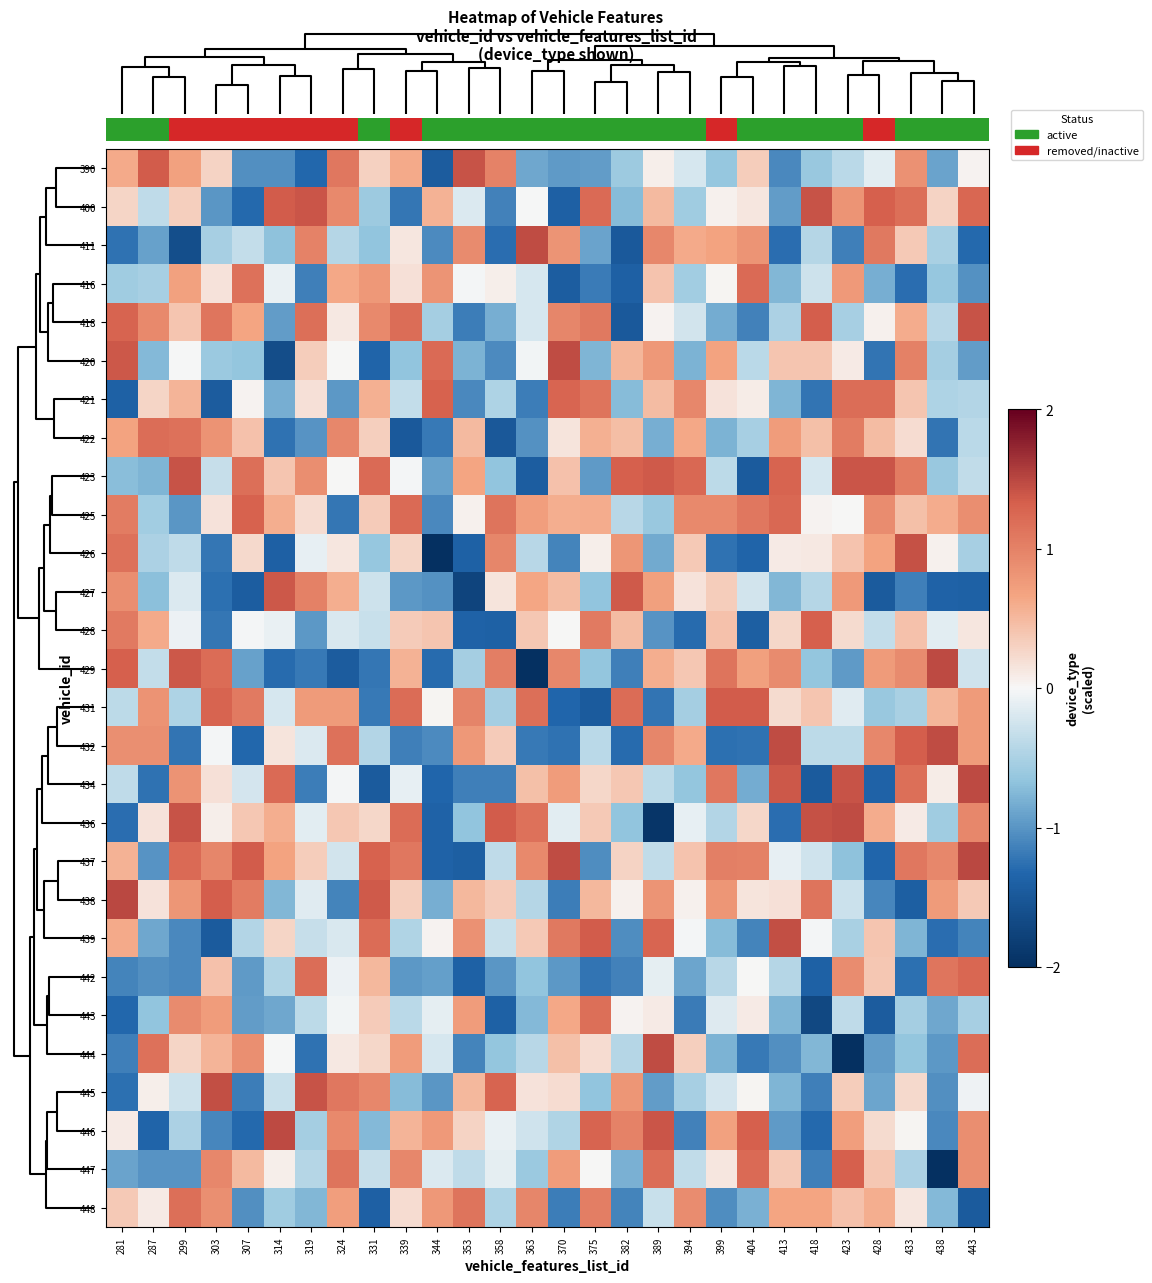

The value of 390 at 307 is -1.0. True or false?

True